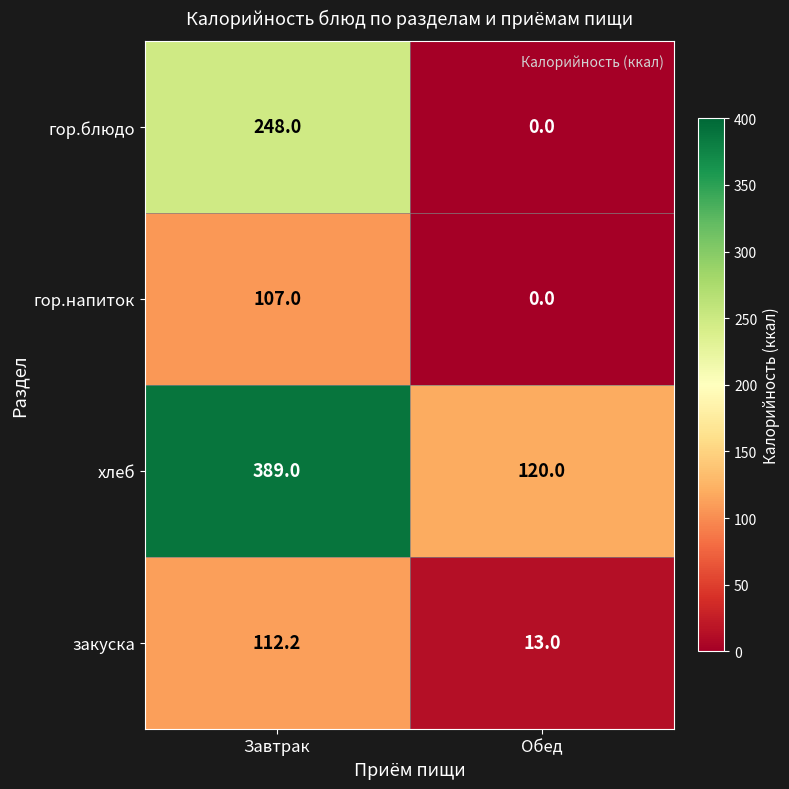

Reading left to right, what are all the values shown in this chart?

гор.блюдо: 248.0	0.0
гор.напиток: 107.0	0.0
хлеб: 389.0	120.0
закуска: 112.2	13.0